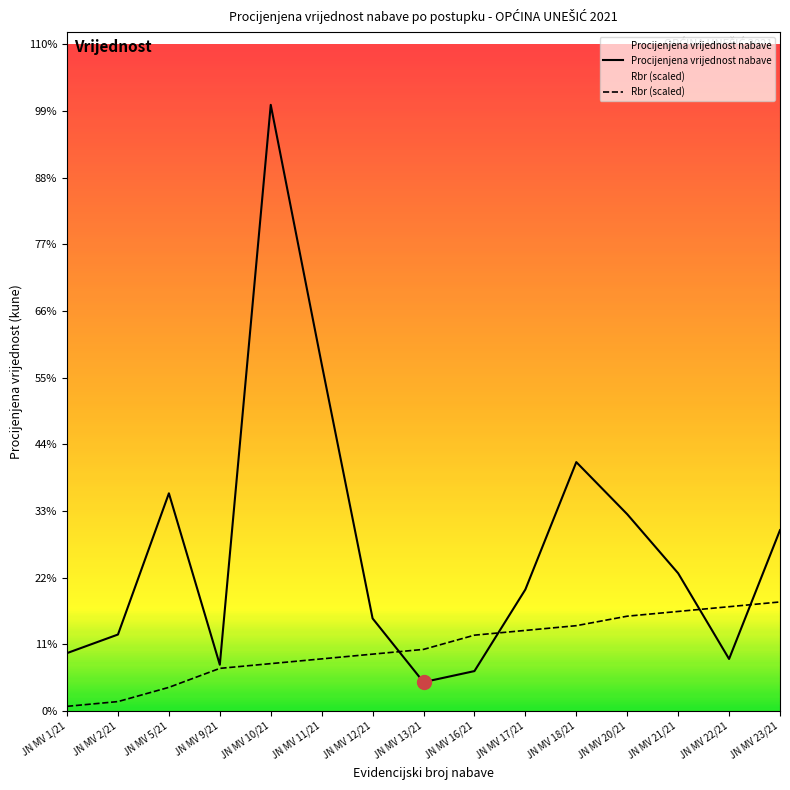

How many categories are shown in the chart?

15